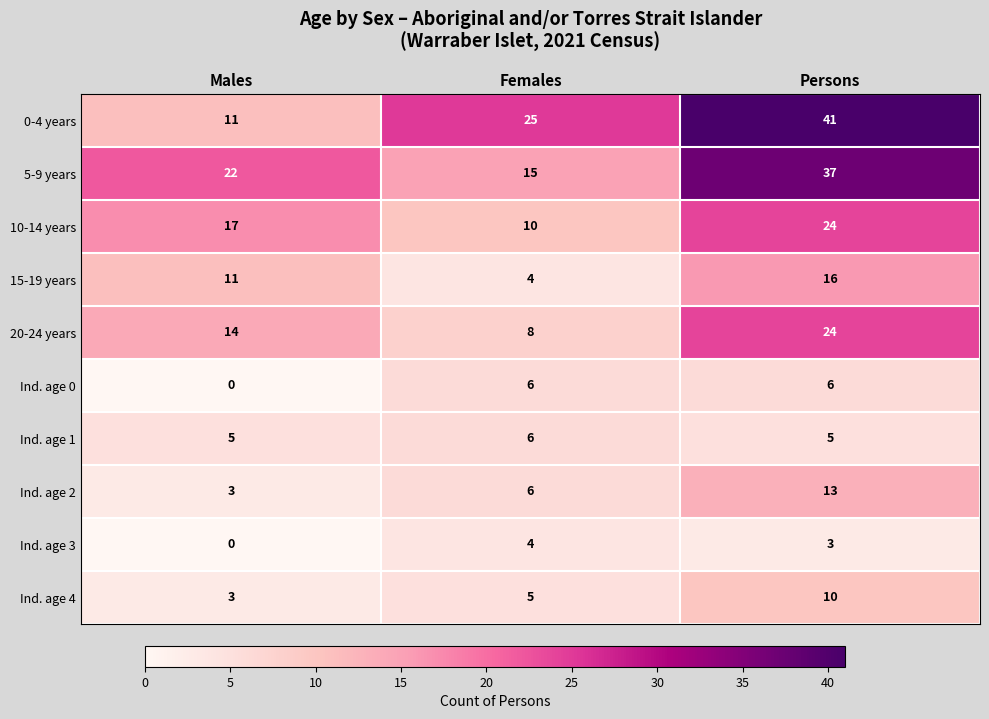

Which category has the highest value across all series?

Persons